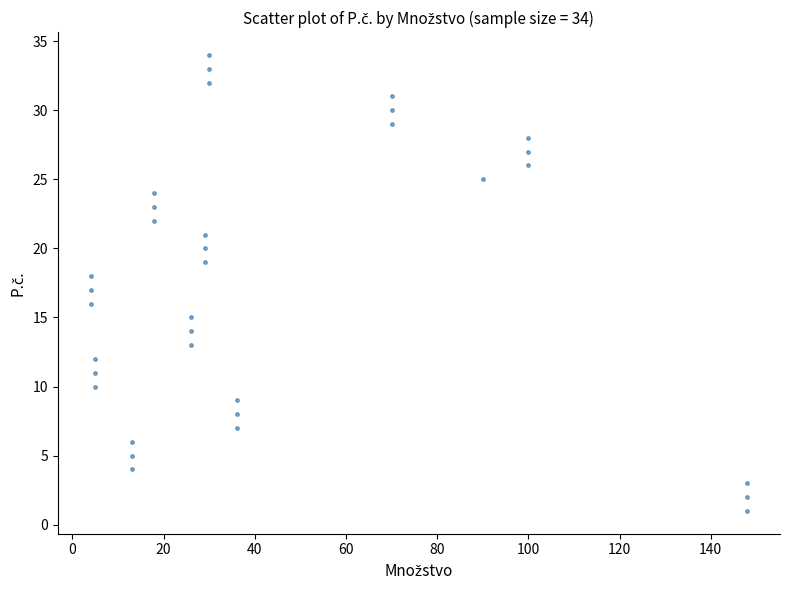

What is the range of Y values (max minus min)?

33